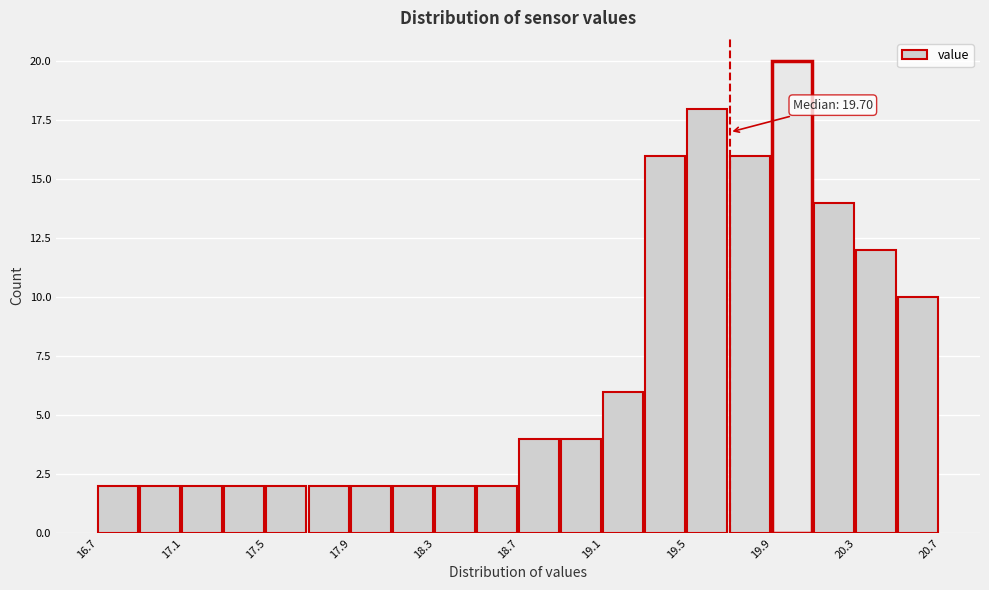

Over which range of the x-axis is the bar tallest?

19.9 to 20.1